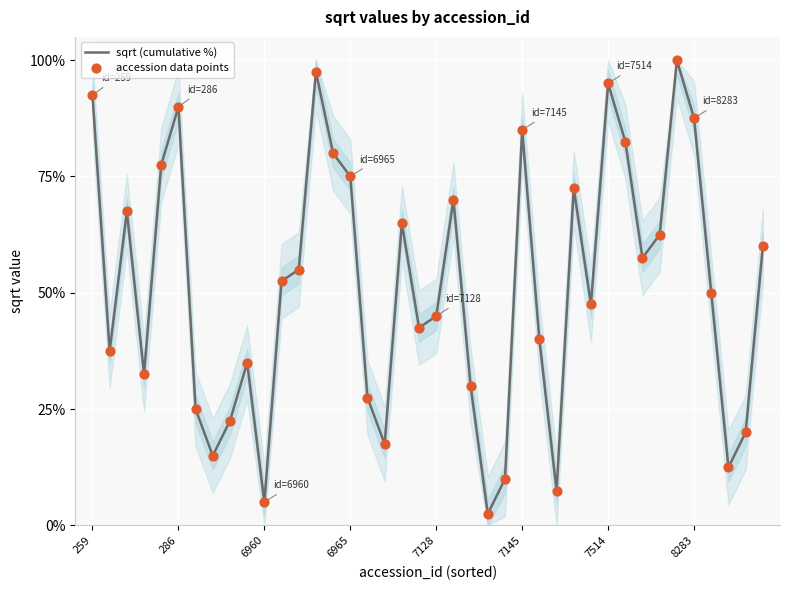

What is the difference between the maximum and minimum values?

97.5